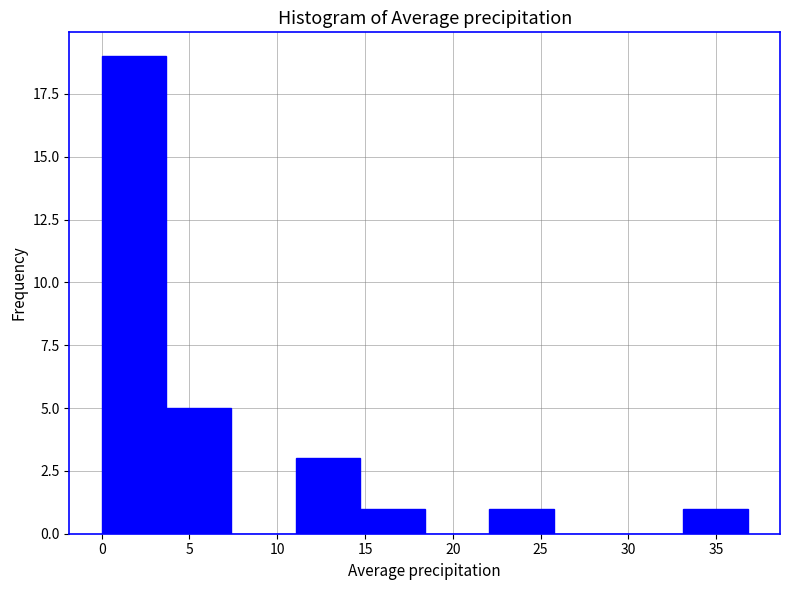

How tall is the bar that spans 33.0 to 37.0 on the x-axis? Neither the bar edges nor the heights are printed on the chart, so give them approximately, as read against the axes.

1